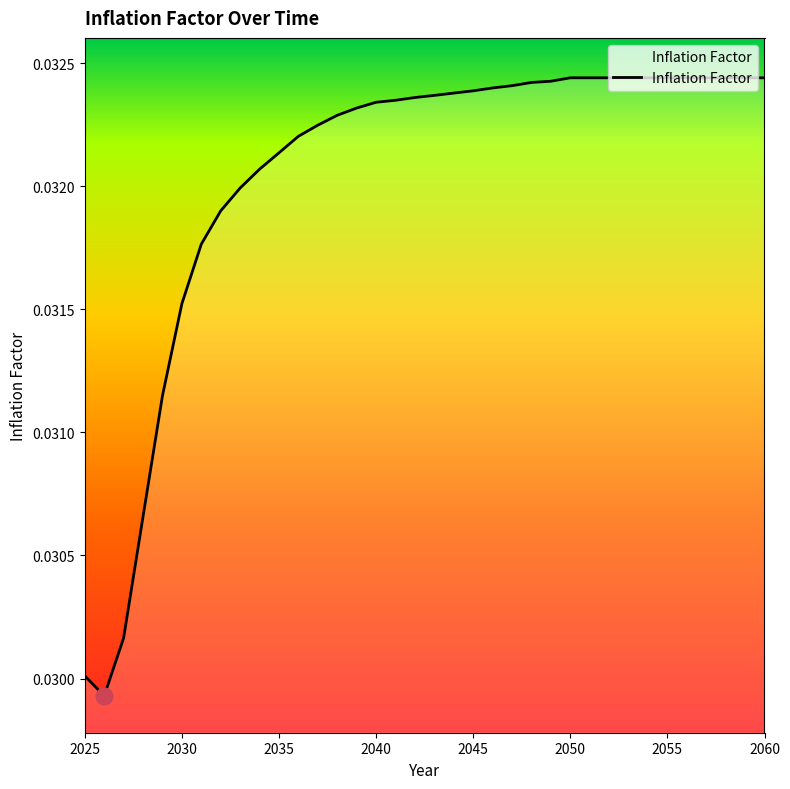

Does the chart have visible grid lines?

No